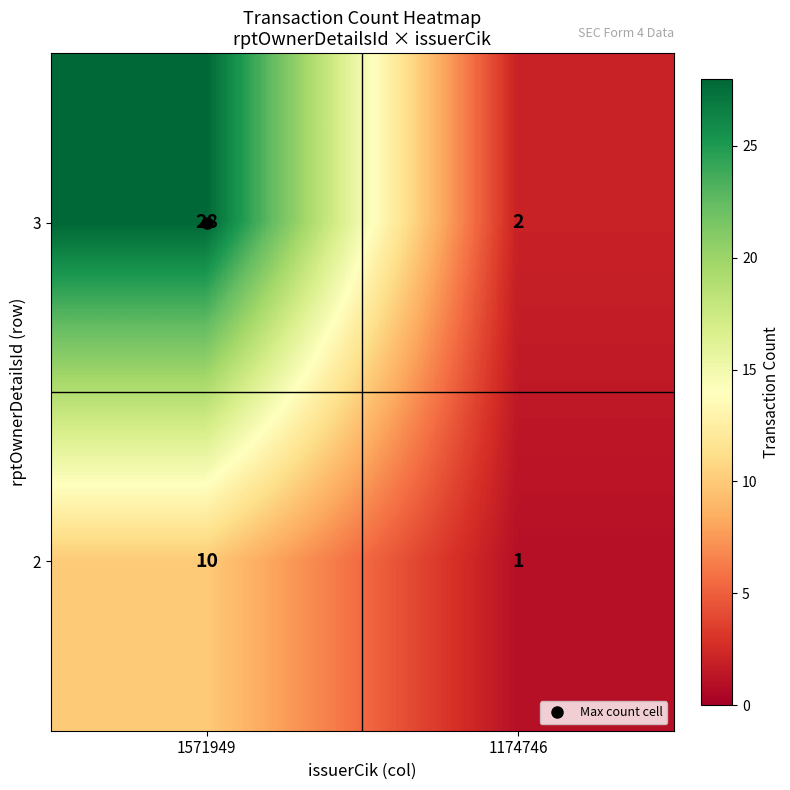

At which label is 2 closest to 5?

1174746